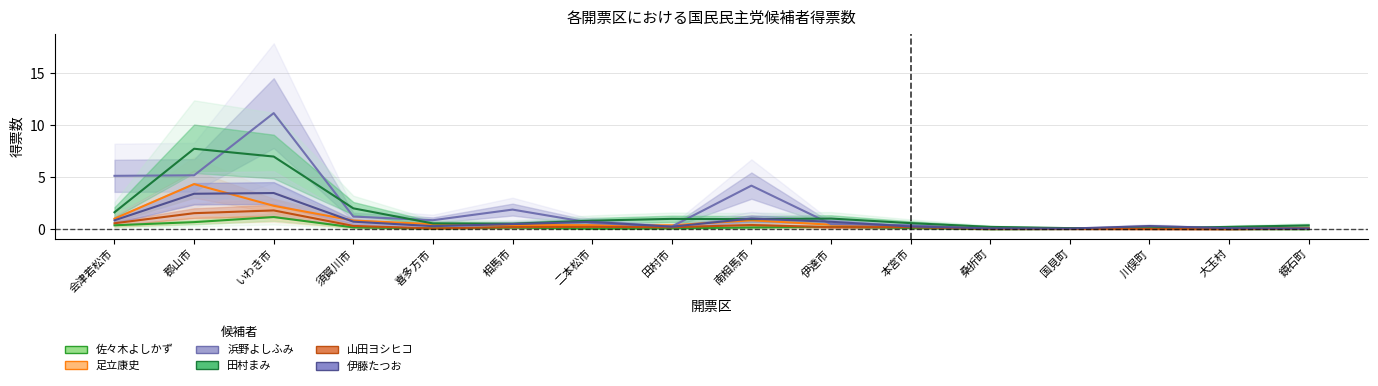

What is the difference between the highest and lowest values at 郡山市?

7.0